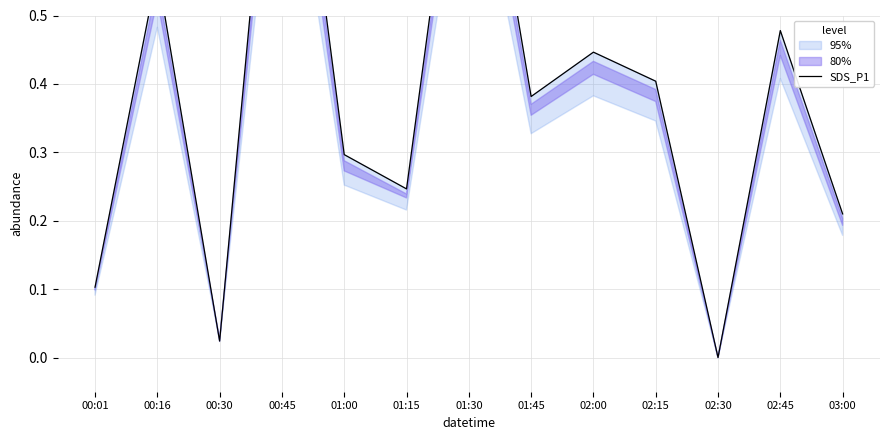

Reading right to left, what are all the values shown in this chart?

0.2	0.5	0.0	0.4	0.4	0.4	0.9	0.2	0.3	1.0	0.0	0.6	0.1